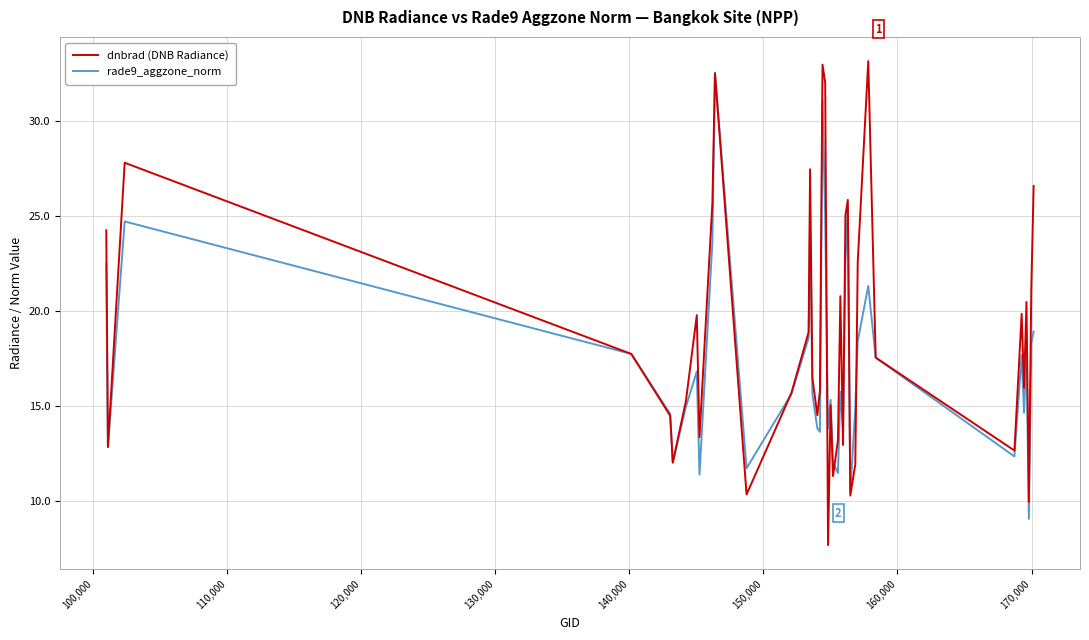

Rank the series by their average value, from highest to lowest.

dnbrad (DNB Radiance), rade9_aggzone_norm